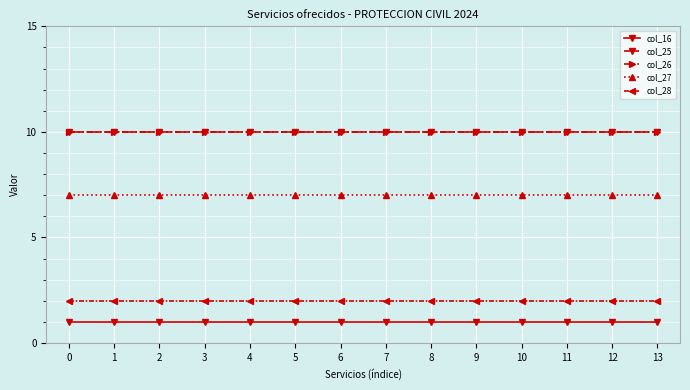

What is the sum of the col_25 values at 5 and 13?

20